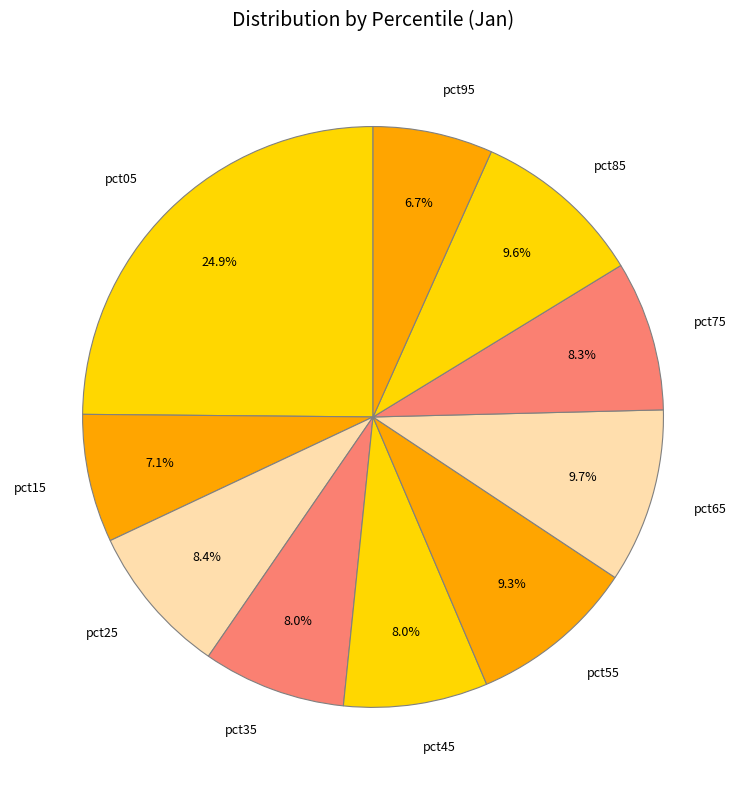

What is the total percentage of pct35 and pct65?

17.7%